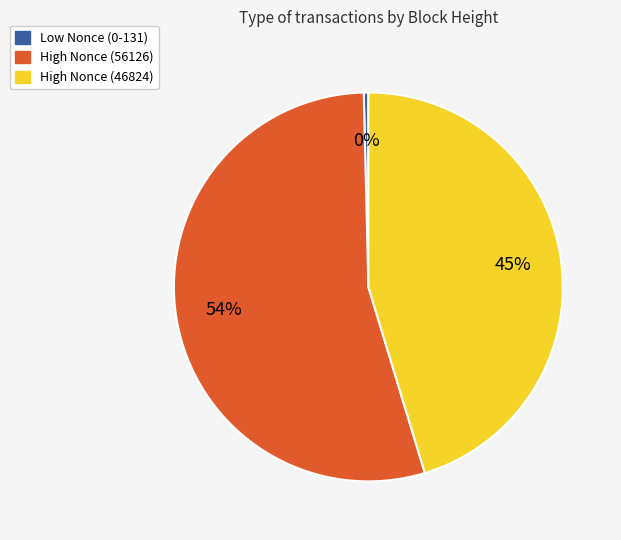

Combined, do High Nonce (56126) and Low Nonce (0-131) account for over 50%?

Yes